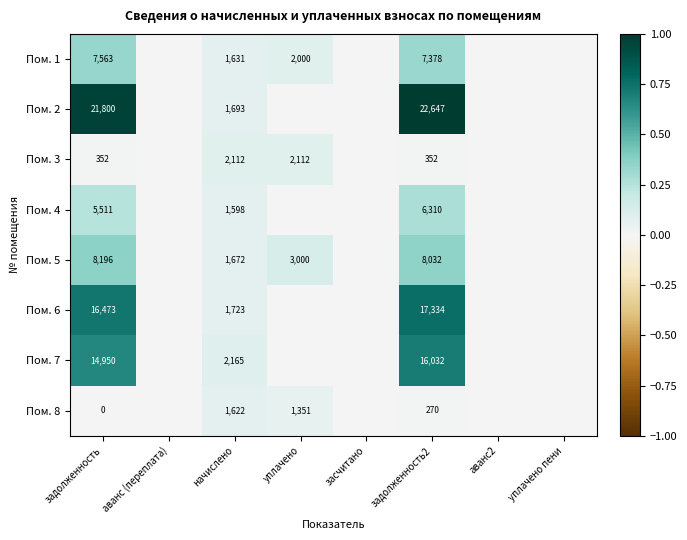

The value of Пом. 1 at начислено is 1631. True or false?

True